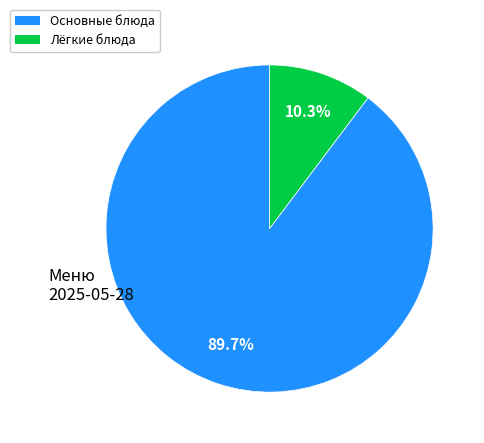

What is the total percentage of Лёгкие блюда and Основные блюда?

100.0%